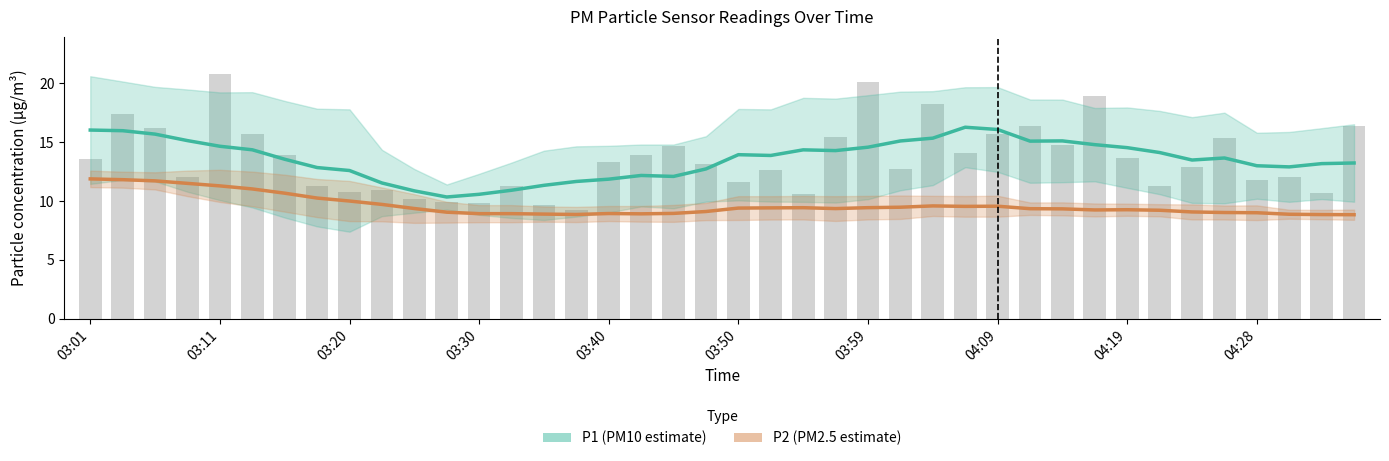

Reading left to right, list all the values displayed in this chart.

P1 (PM10 estimate): 16.0	16.0	15.7	15.1	14.6	14.3	13.5	12.8	12.6	11.5	10.9	10.3	10.6	10.9	11.3	11.7	11.9	12.2	12.1	12.7	13.9	13.9	14.3	14.3	14.6	15.1	15.3	16.3	16.1	15.1	15.1	14.8	14.5	14.1	13.5	13.7	13.0	12.9	13.2	13.2
P2 (PM2.5 estimate): 11.9	11.8	11.7	11.5	11.3	11.0	10.7	10.2	10.0	9.7	9.4	9.0	8.9	8.9	8.9	8.8	8.9	8.9	8.9	9.1	9.4	9.4	9.4	9.3	9.4	9.5	9.6	9.5	9.6	9.3	9.3	9.2	9.3	9.2	9.1	9.0	9.0	8.9	8.8	8.8